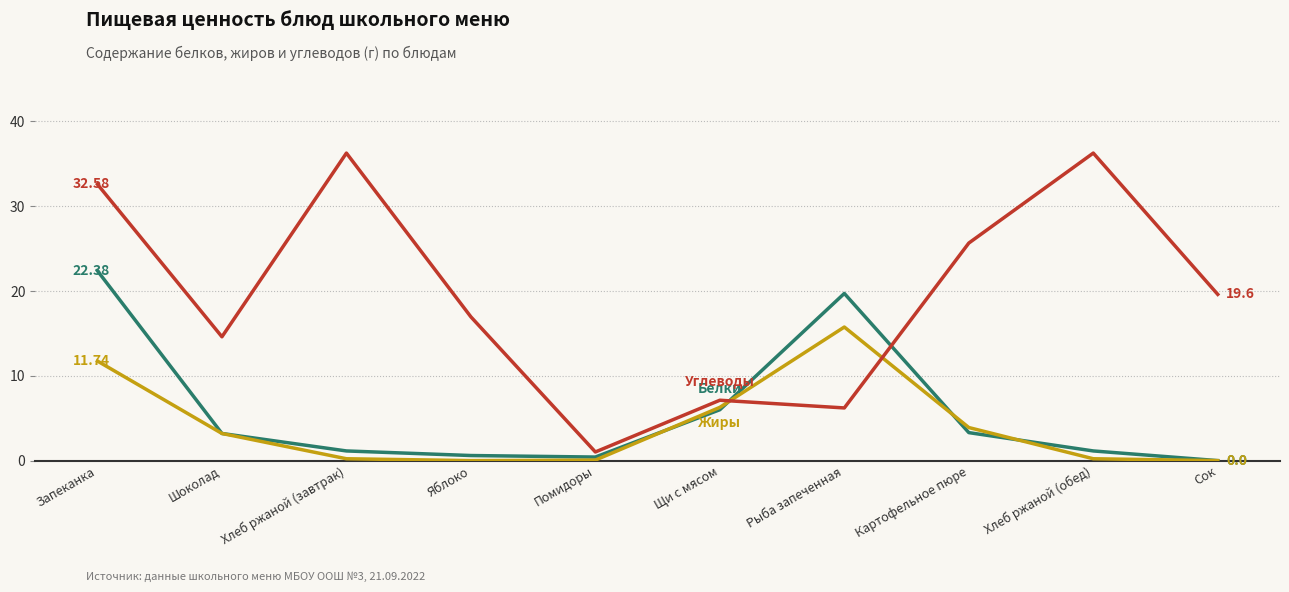

What is the total value across all series at Сок?

19.6